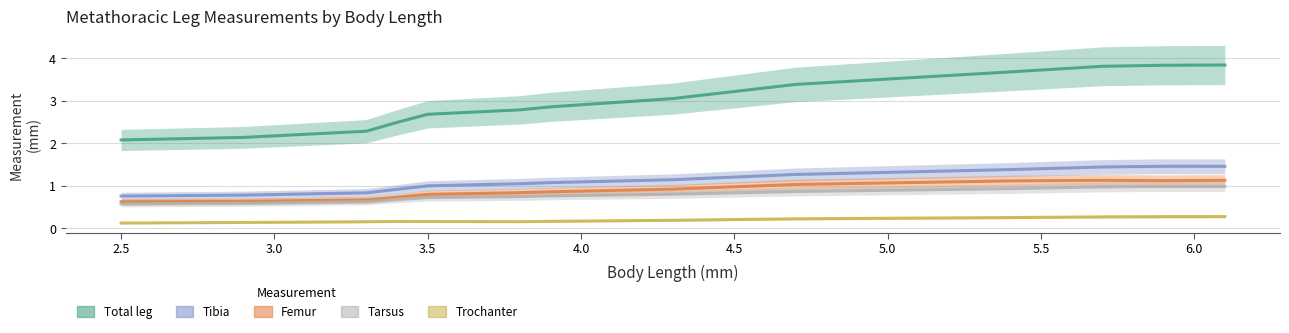

The Tibia series shows 0.7 at 4.5. True or false?

False